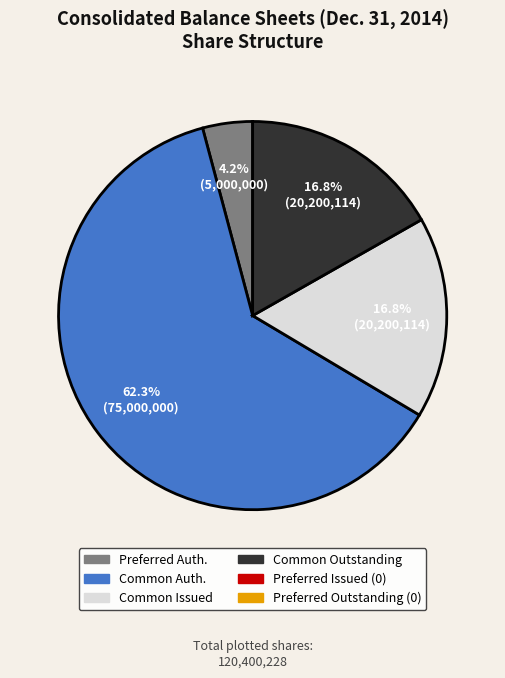

Is there any slice that represents more than half of the pie?

Yes